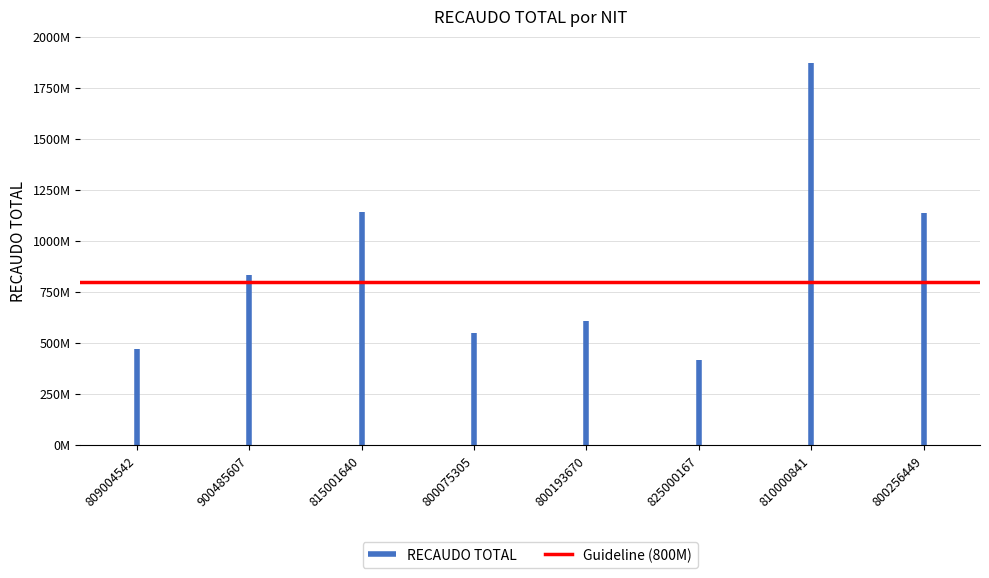

How many lines are shown in the chart?

2